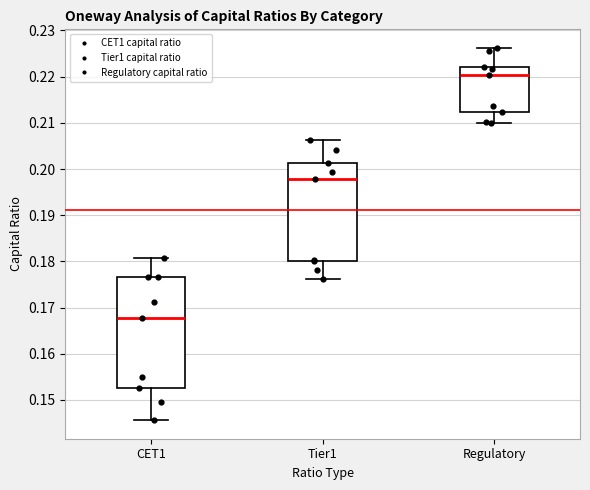

Reading left to right, read every box against the y-axis: the position of its median line, the range the box covers, and the ends of its whiskers. The values are not printed on the chart, so give them approximately, as read against the axis.

CET1: median 0.168, box 0.153 to 0.177, whiskers 0.146 to 0.181
Tier1: median 0.198, box 0.180 to 0.201, whiskers 0.176 to 0.206
Regulatory: median 0.220, box 0.212 to 0.222, whiskers 0.210 to 0.226